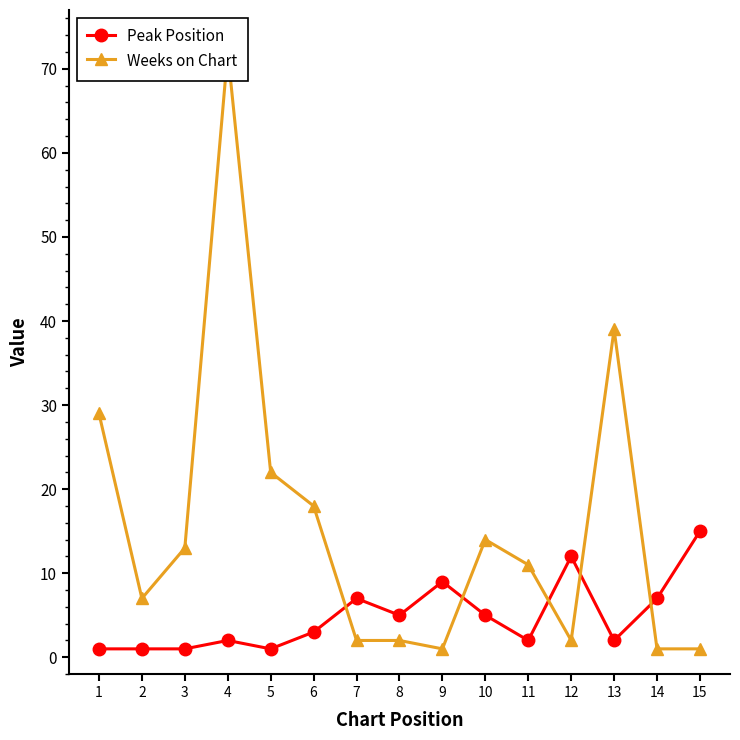

How many values in the Weeks on Chart series are below 11?

7